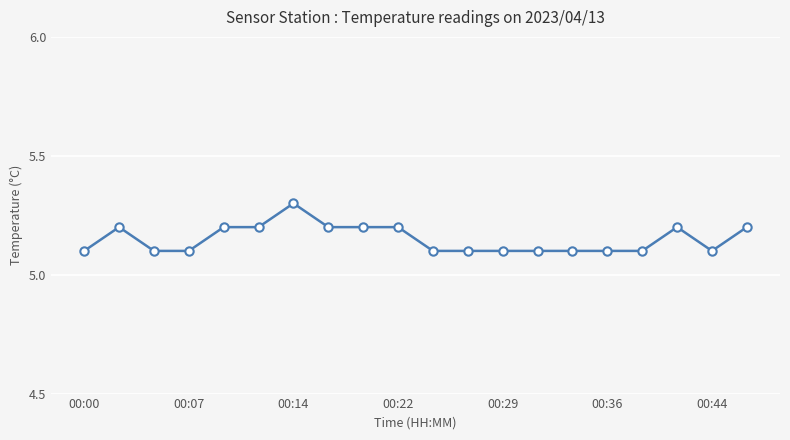

True or false: the data has more than 1 interior local peaks.

True